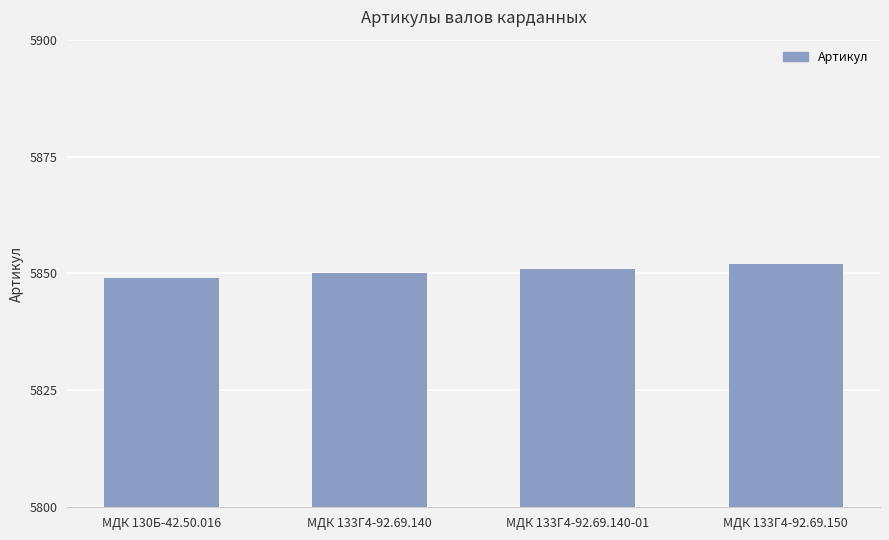

What is the difference between the maximum and minimum values?

3